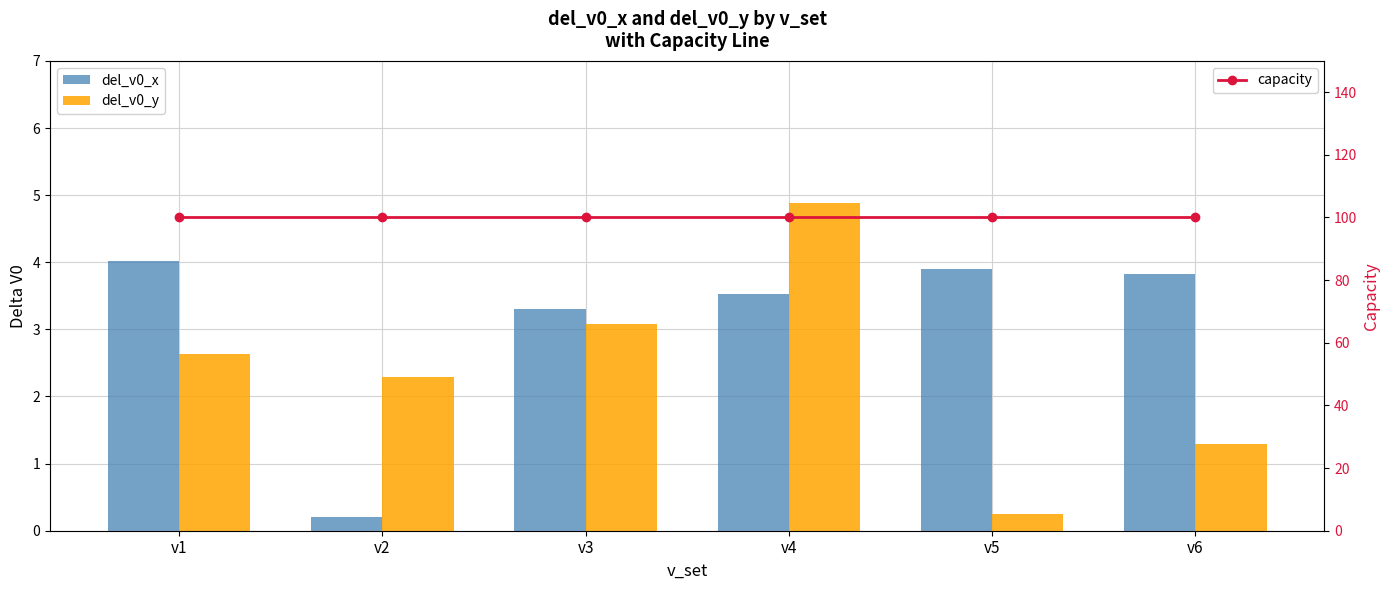

What is the minimum value shown in the chart?

0.2